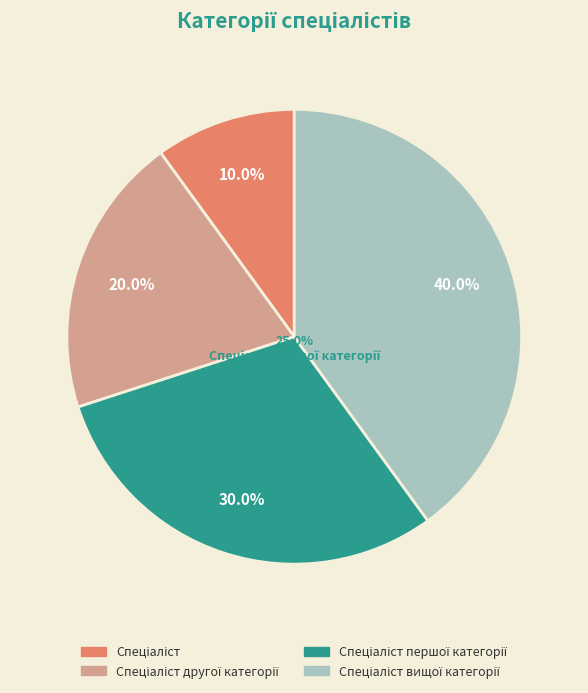

Do Спеціаліст and Спеціаліст вищої категорії together represent more than half of the pie?

No